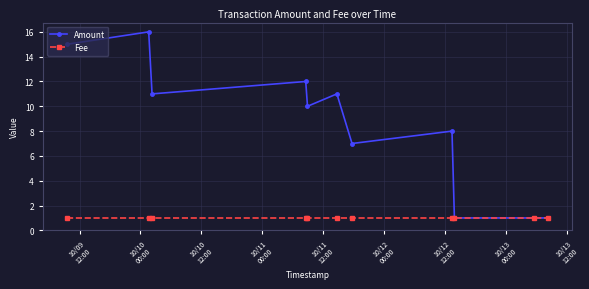

At how many categories does at least one series exceed 9?

6